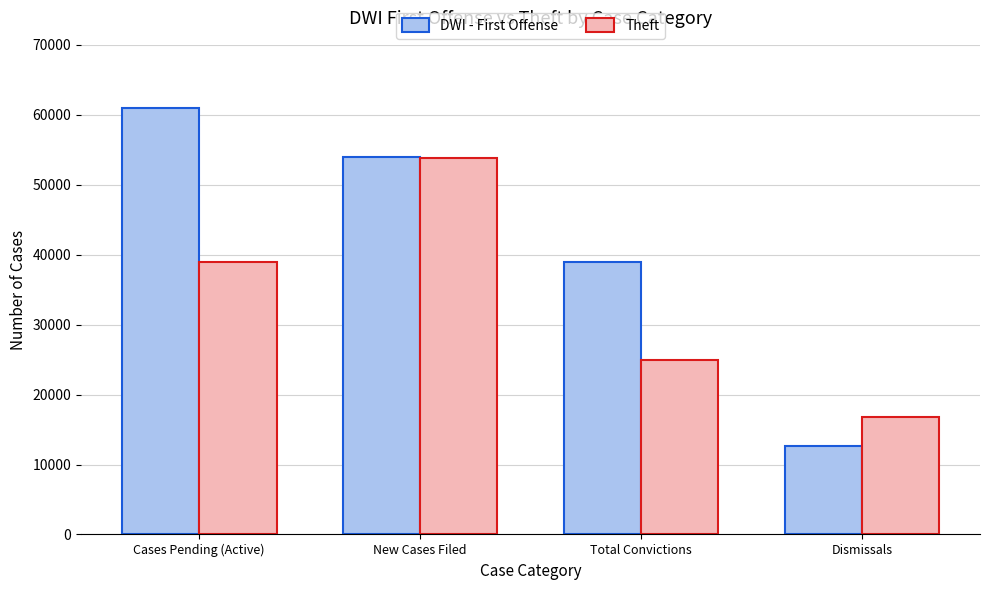

How many data points in DWI - First Offense are less than 54031?

2